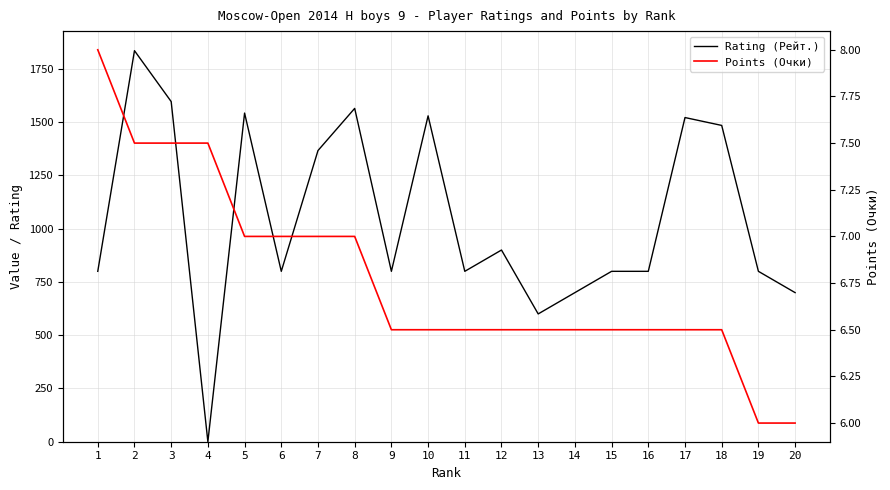

True or false: Points (Очки) has more than 1 points higher than both neighbors.

False